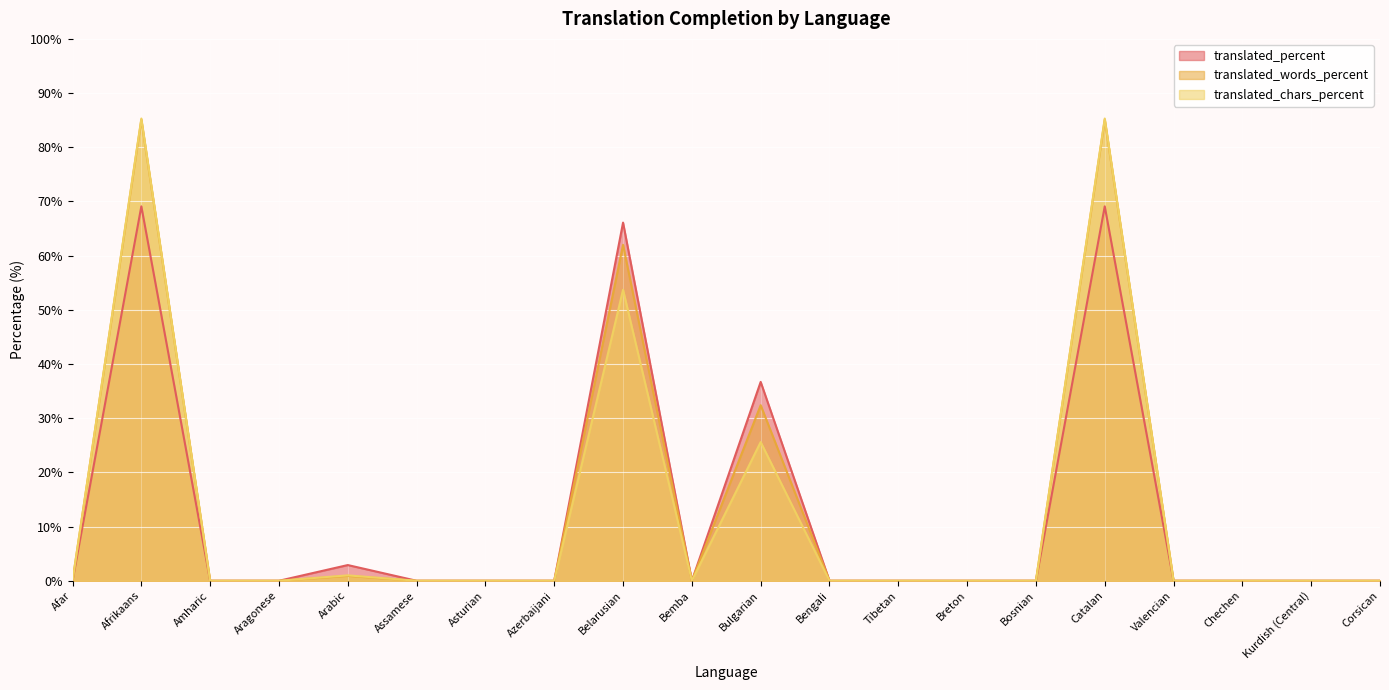

Rank the series at Arabic from lowest to highest value.

translated_words_percent, translated_chars_percent, translated_percent